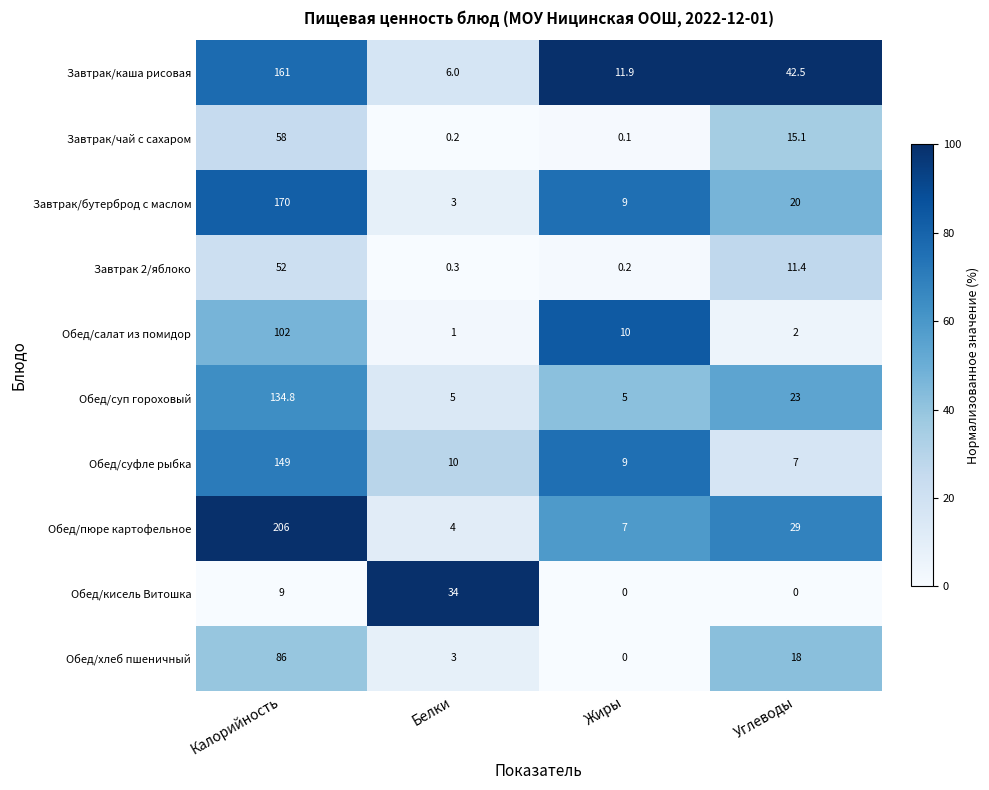

Which label corresponds to the largest value in the chart?

Калорийность